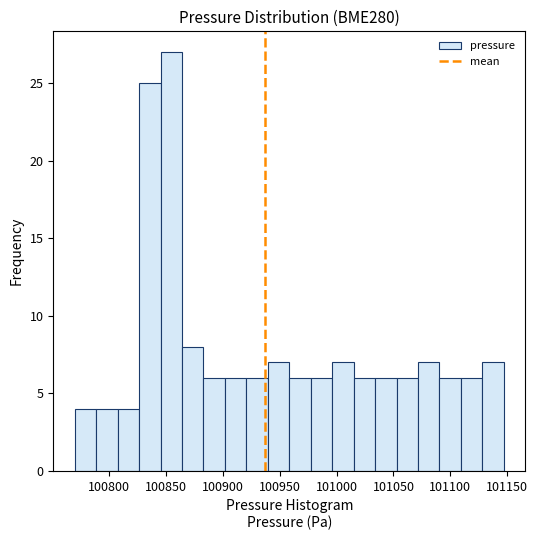

Read against the x-axis, roughly where is the centre of the tallest bar?

100855